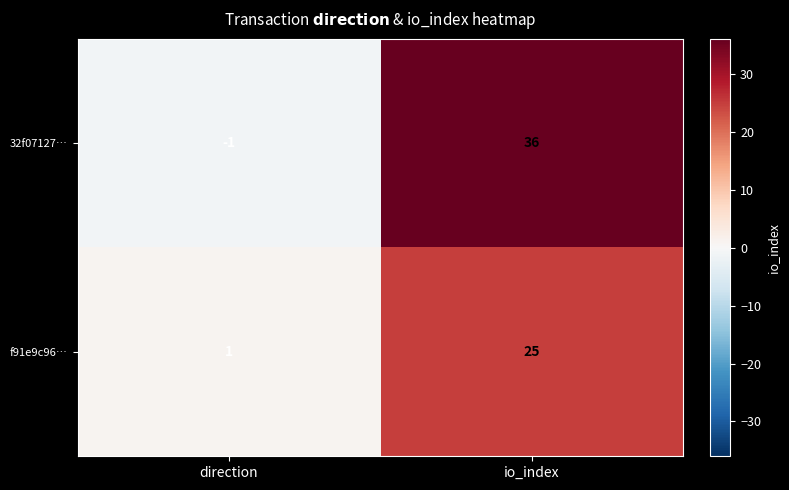

Reading right to left, what are all the values shown in this chart?

32f07127…: 36	-1
f91e9c96…: 25	1